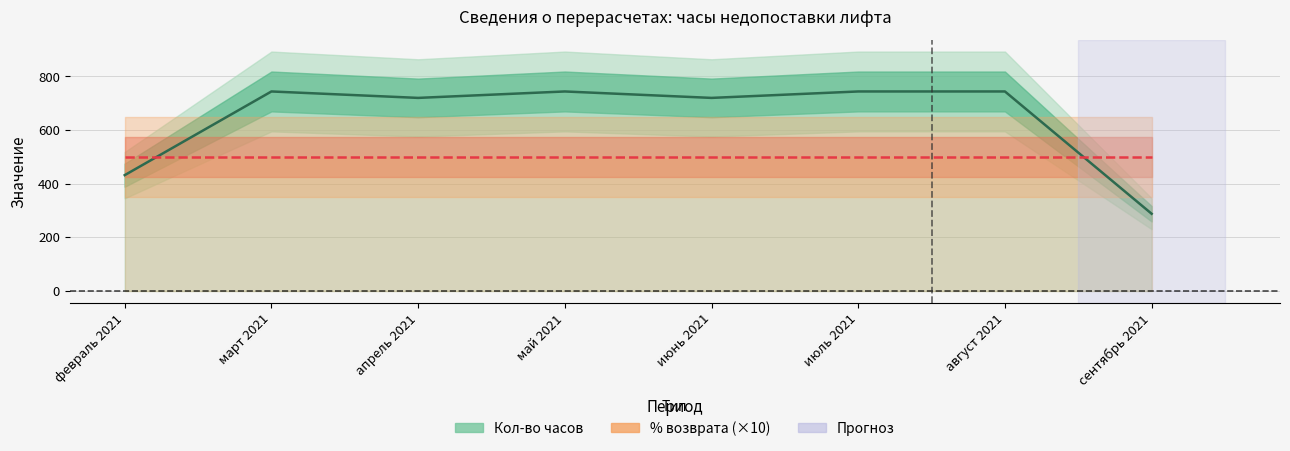

Reading right to left, extract all data points from this chart.

Кол-во часов (факт): сентябрь 2021=288	август 2021=744	июль 2021=744	июнь 2021=720	май 2021=744	апрель 2021=720	март 2021=744	февраль 2021=432
% возврата (×10): сентябрь 2021=500	август 2021=500	июль 2021=500	июнь 2021=500	май 2021=500	апрель 2021=500	март 2021=500	февраль 2021=500